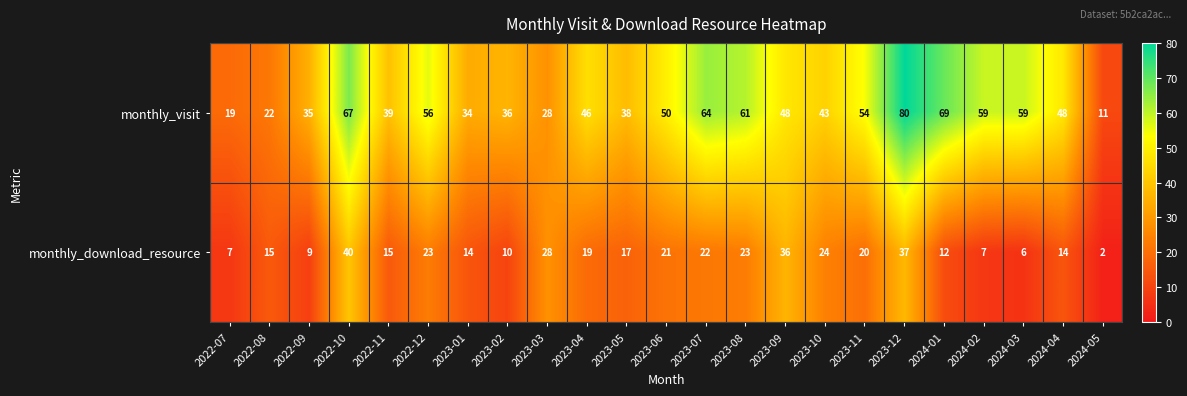

What is the sum of all monthly_visit values?

1066